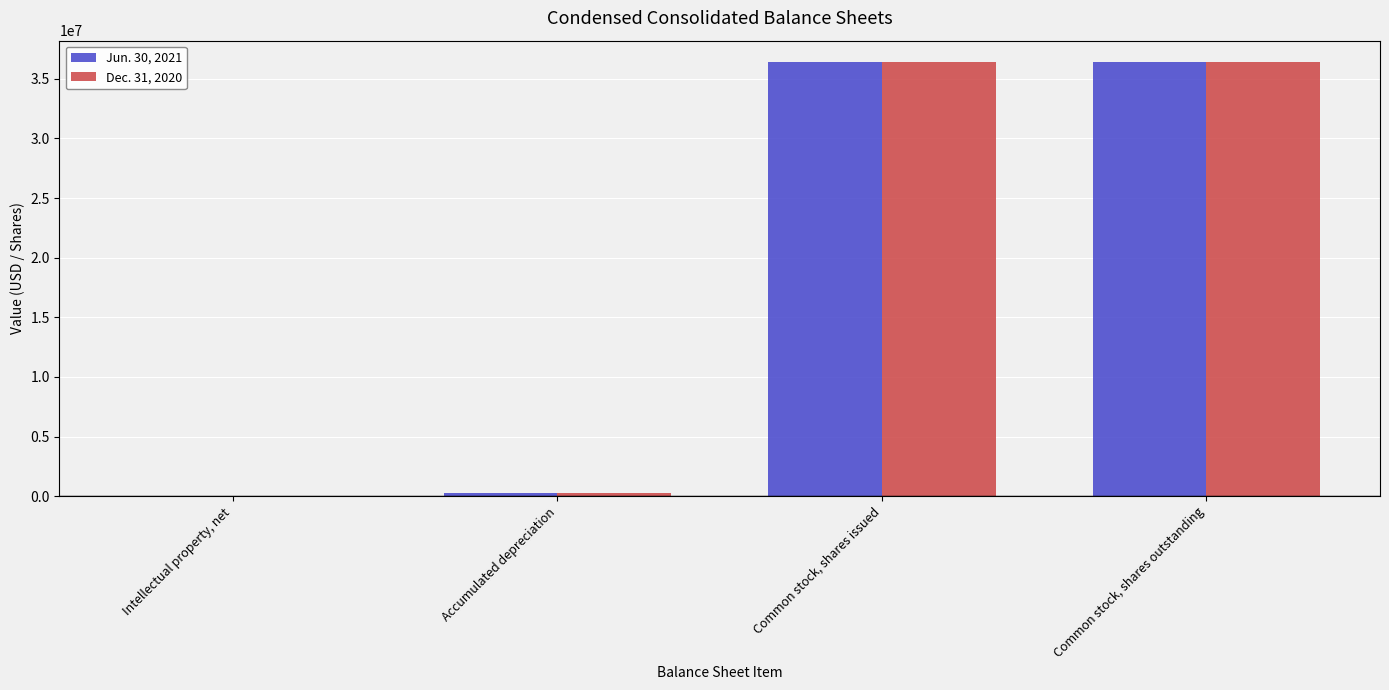

At which label is Dec. 31, 2020 closest to 18202845?

Accumulated depreciation